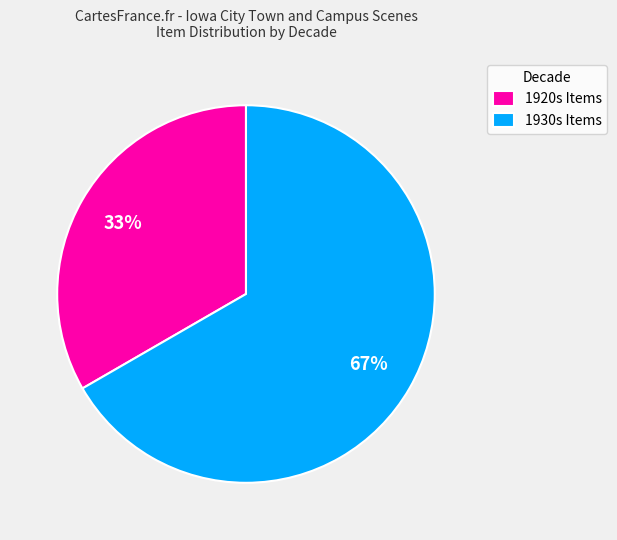

What percentage is the 1930s Items slice, to the nearest percent?

67%